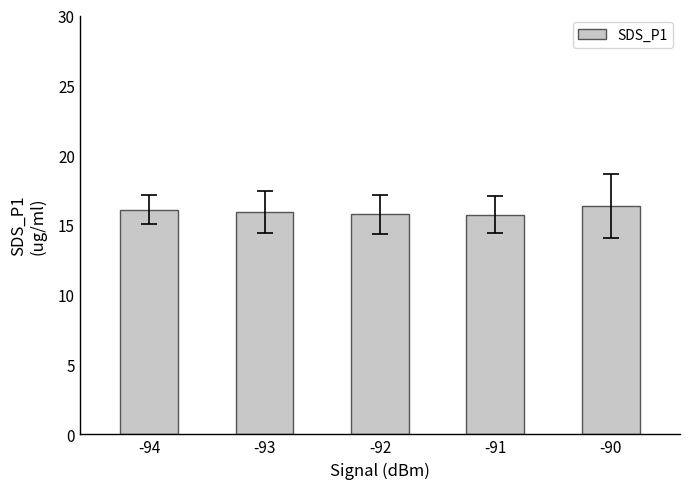

What is the sum of all values?

79.9